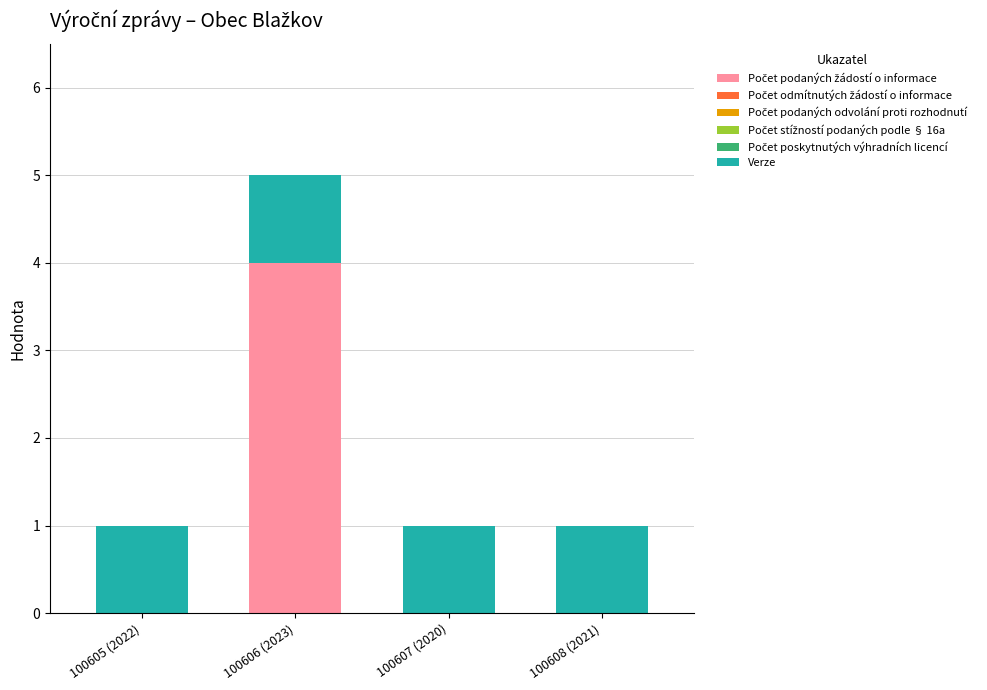

At which category is the sum across all series the highest?

100606 (2023)